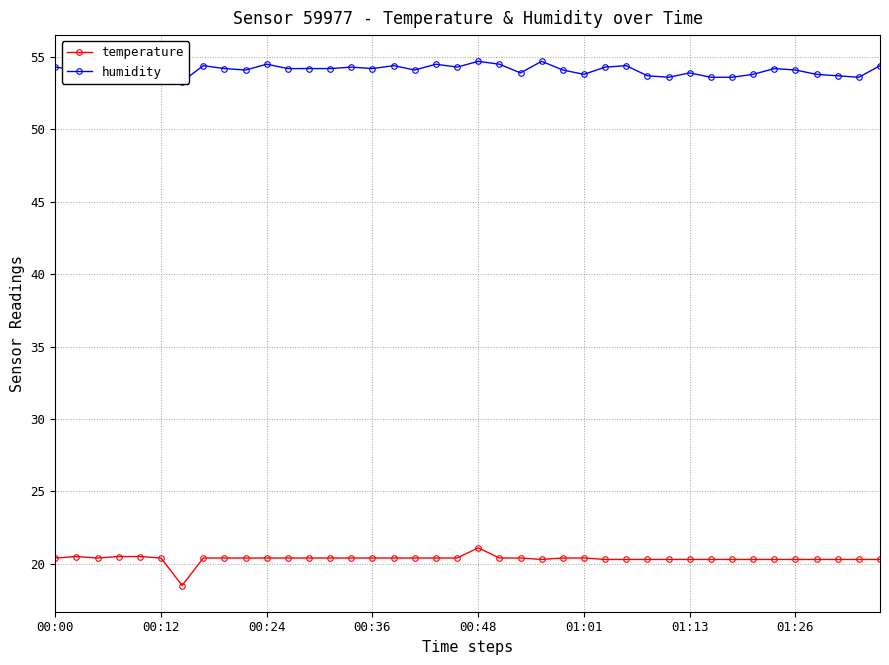

Reading left to right, what are all the values shown in this chart?

temperature: 20.4	20.5	20.4	20.5	20.5	20.4	18.5	20.4	20.4	20.4	20.4	20.4	20.4	20.4	20.4	20.4	20.4	20.4	20.4	20.4	21.1	20.4	20.4	20.3	20.4	20.4	20.3	20.3	20.3	20.3	20.3	20.3	20.3	20.3	20.3	20.3	20.3	20.3	20.3	20.3
humidity: 54.3	54.1	54.6	54.3	54.2	54.5	53.3	54.4	54.2	54.1	54.5	54.2	54.2	54.2	54.3	54.2	54.4	54.1	54.5	54.3	54.7	54.5	53.9	54.7	54.1	53.8	54.3	54.4	53.7	53.6	53.9	53.6	53.6	53.8	54.2	54.1	53.8	53.7	53.6	54.4